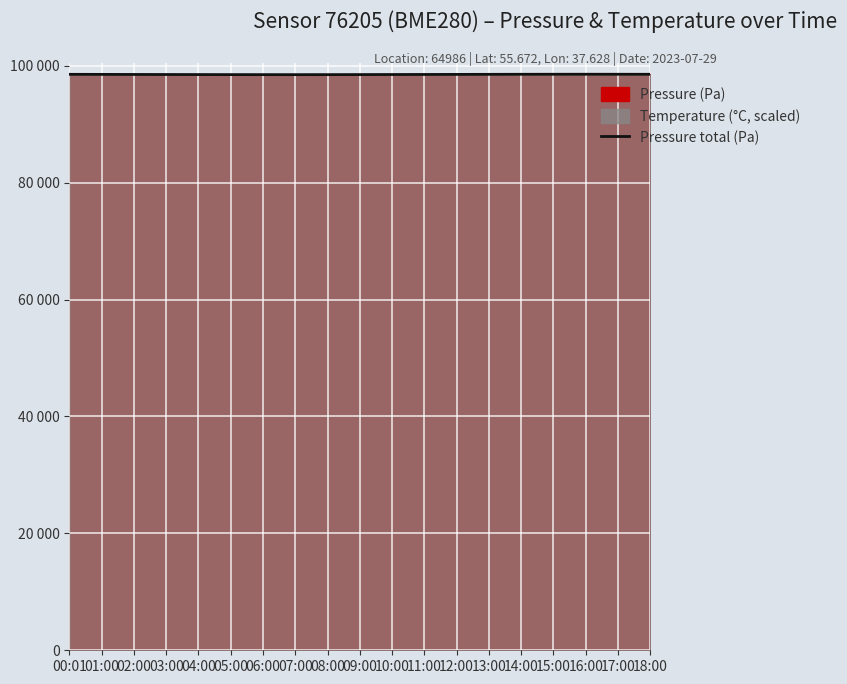

Where does the data first go above 98510?

00:01